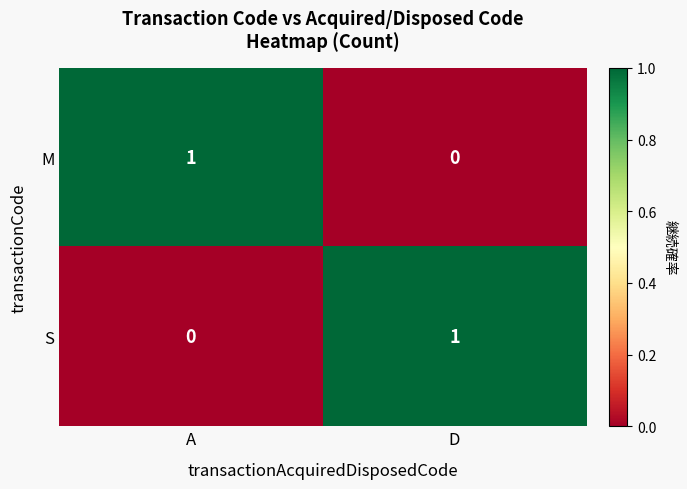

Is the value of S at D greater than the value of M at D?

Yes